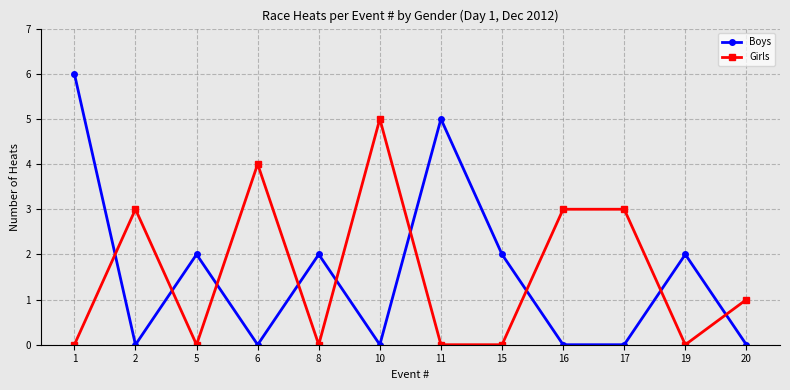

How many intersections are there between Girls and Boys?

9